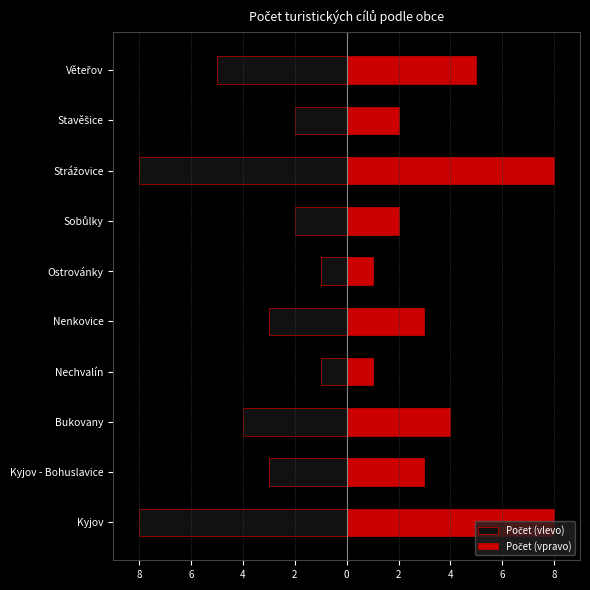

Which has a higher value, Kyjov or Bukovany?

Bukovany